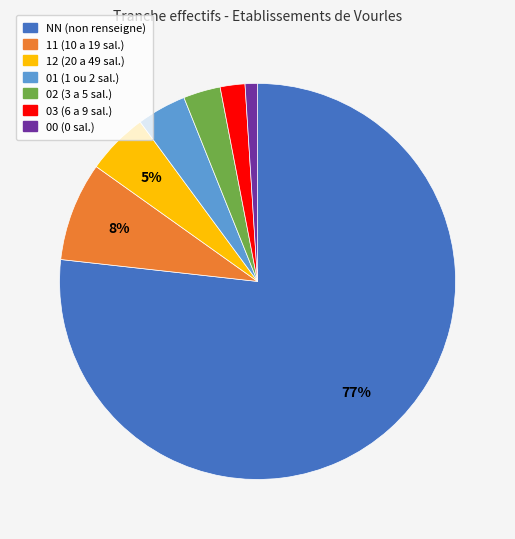

What percentage is the 11 slice, to the nearest percent?

8%